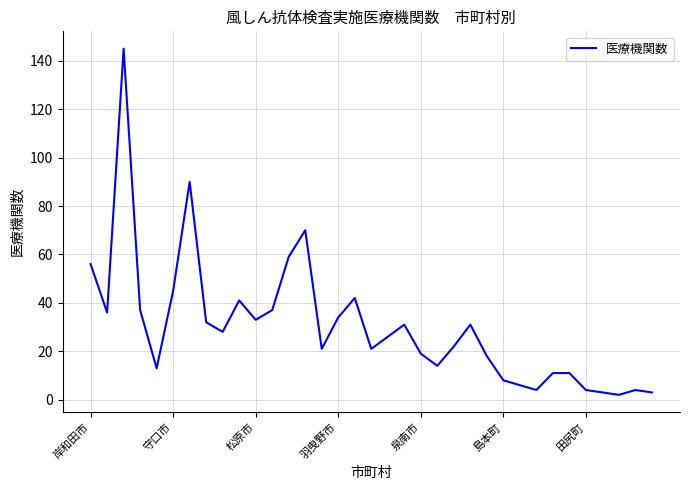

What is the maximum value shown in the chart?

145